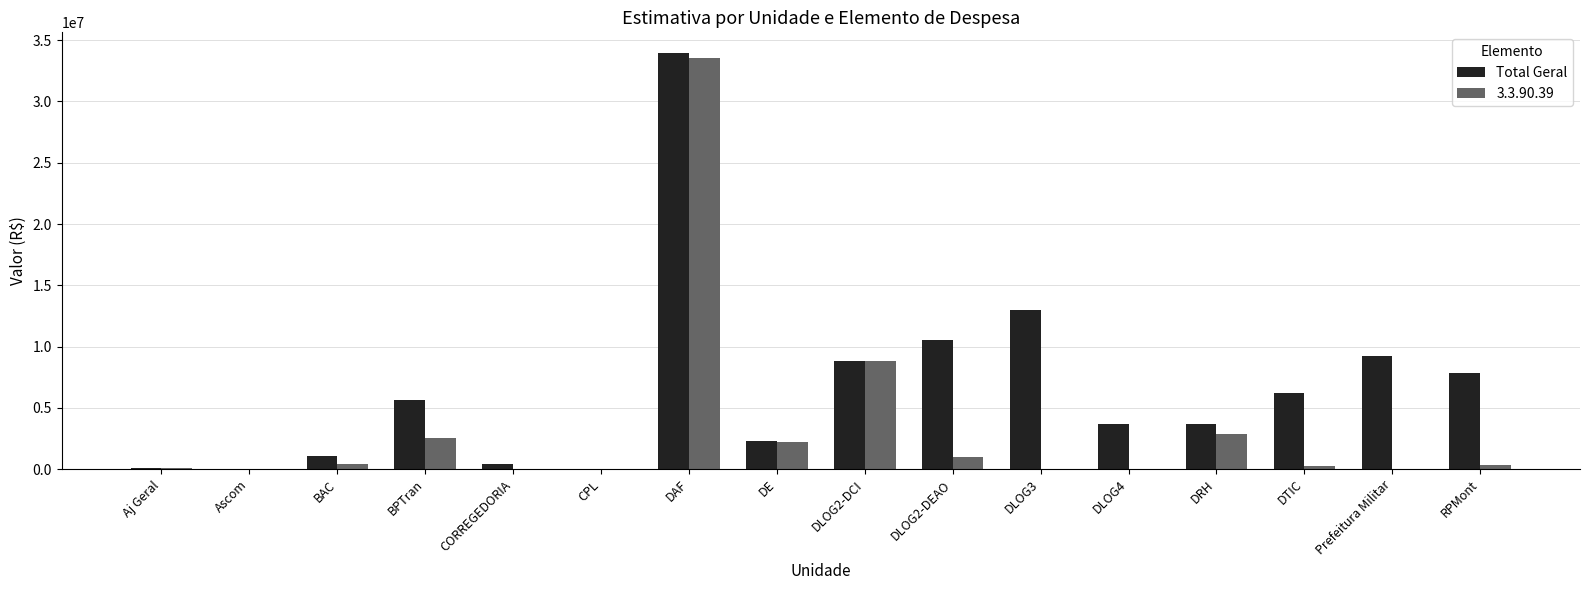

What is the greatest value displayed?

33946599.9